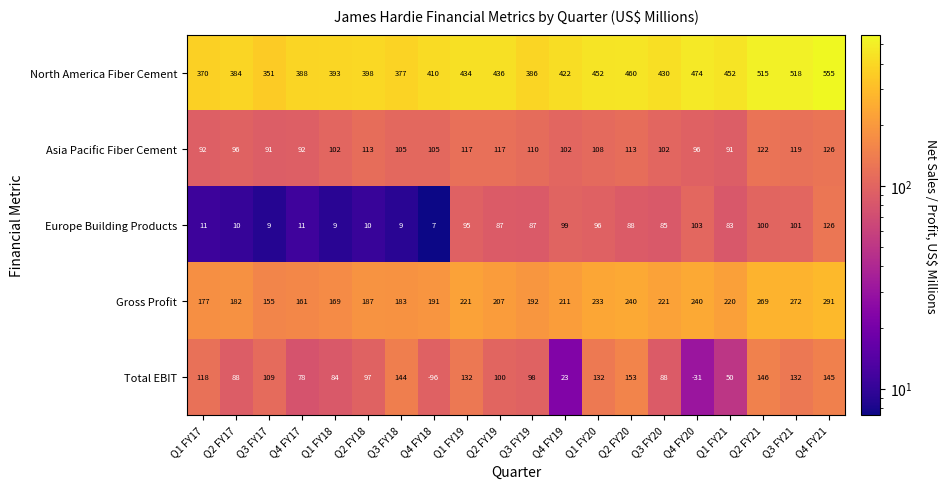

What is the total value across all series at Q2 FY19?

947